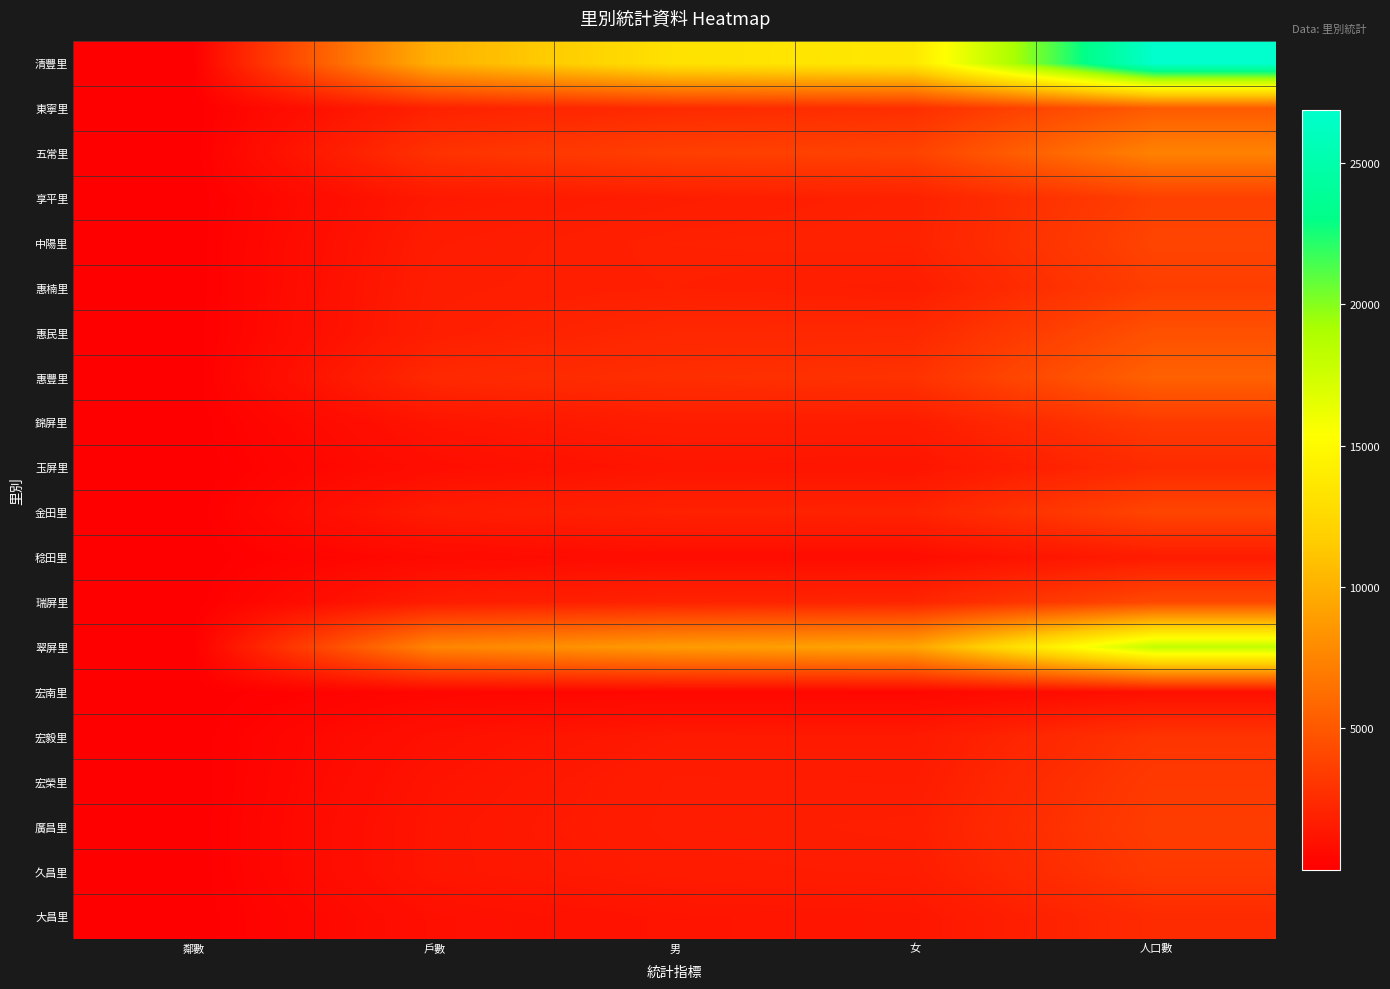

How many series are shown in this chart?

20